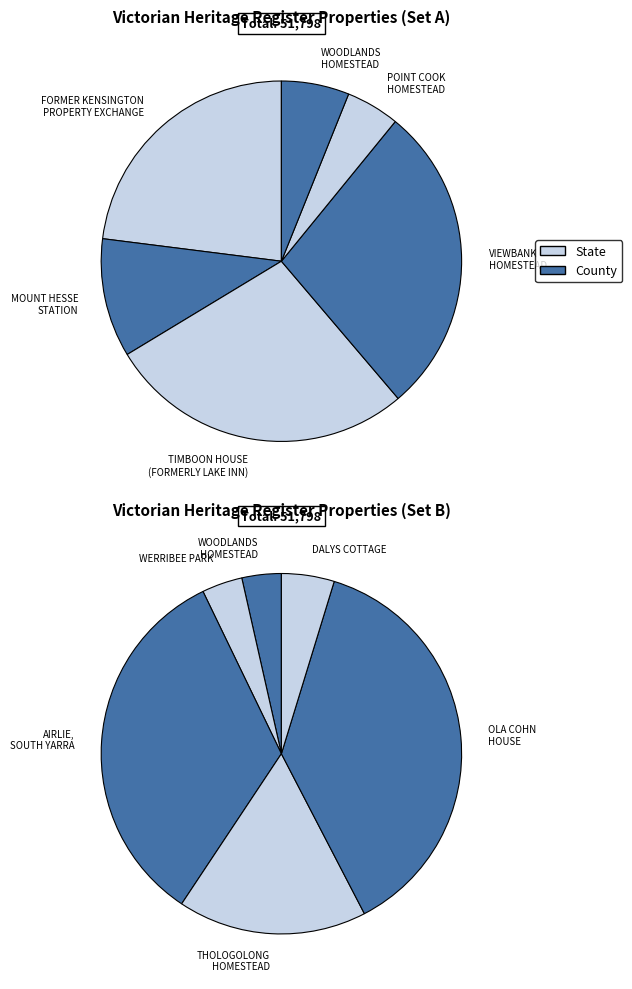

What is the largest slice in the pie chart?

OLA COHN
HOUSE